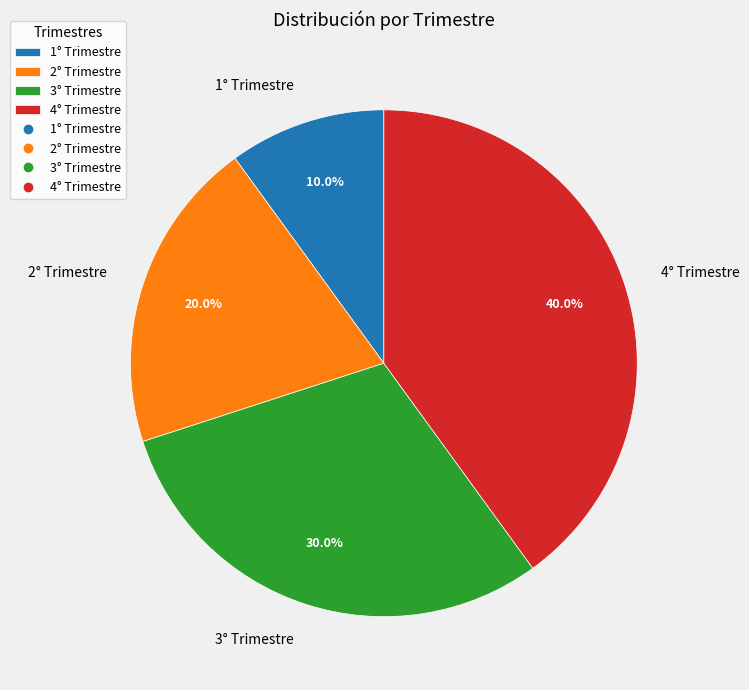

Which slice is the largest?

4° Trimestre